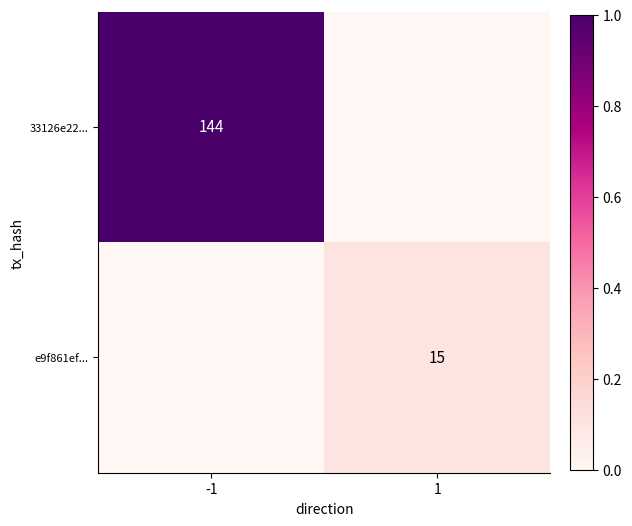

The value of e9f861ef... at 1 is 7. True or false?

False